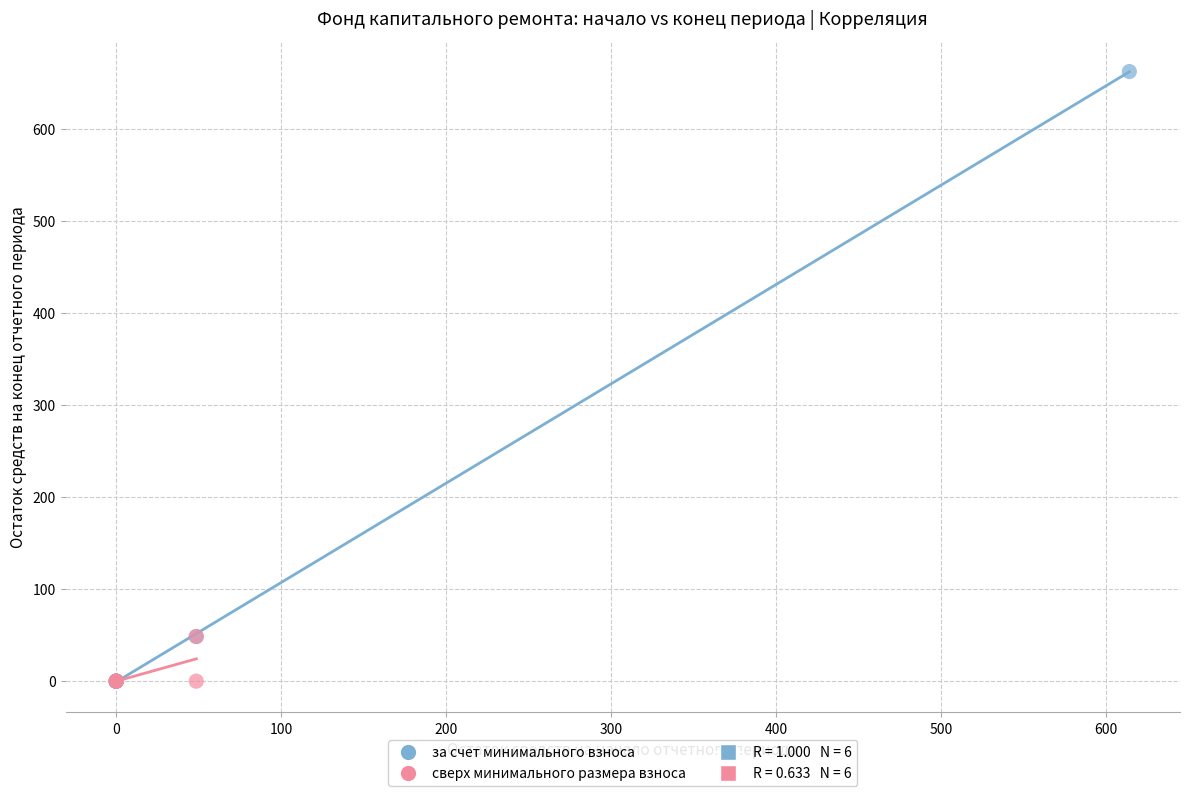

Which series reaches the maximum Y coordinate?

за счет минимального взноса